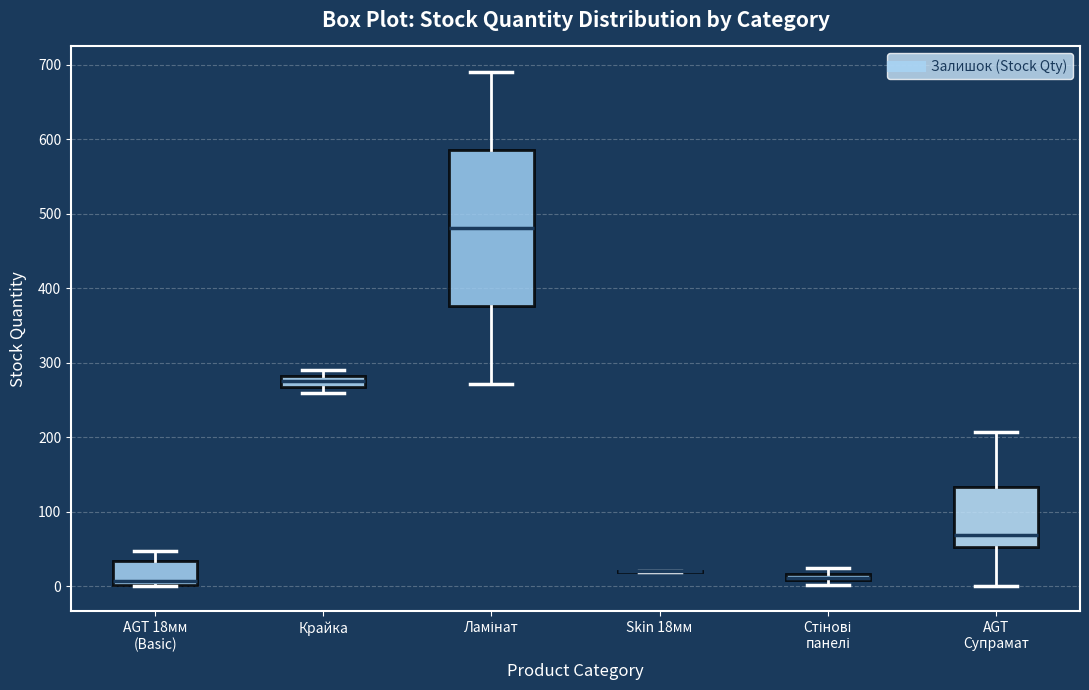

Where is the lower edge of the box for Ламінат on the y-axis? The values are not printed on the chart, so give them approximately, as read against the axis.

380